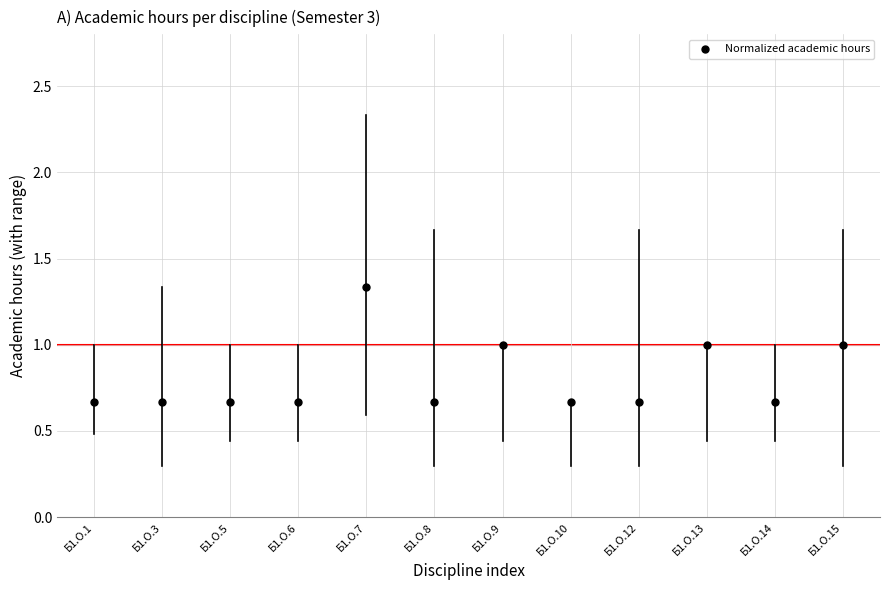

What is the range of X values (max minus min)?

11.0